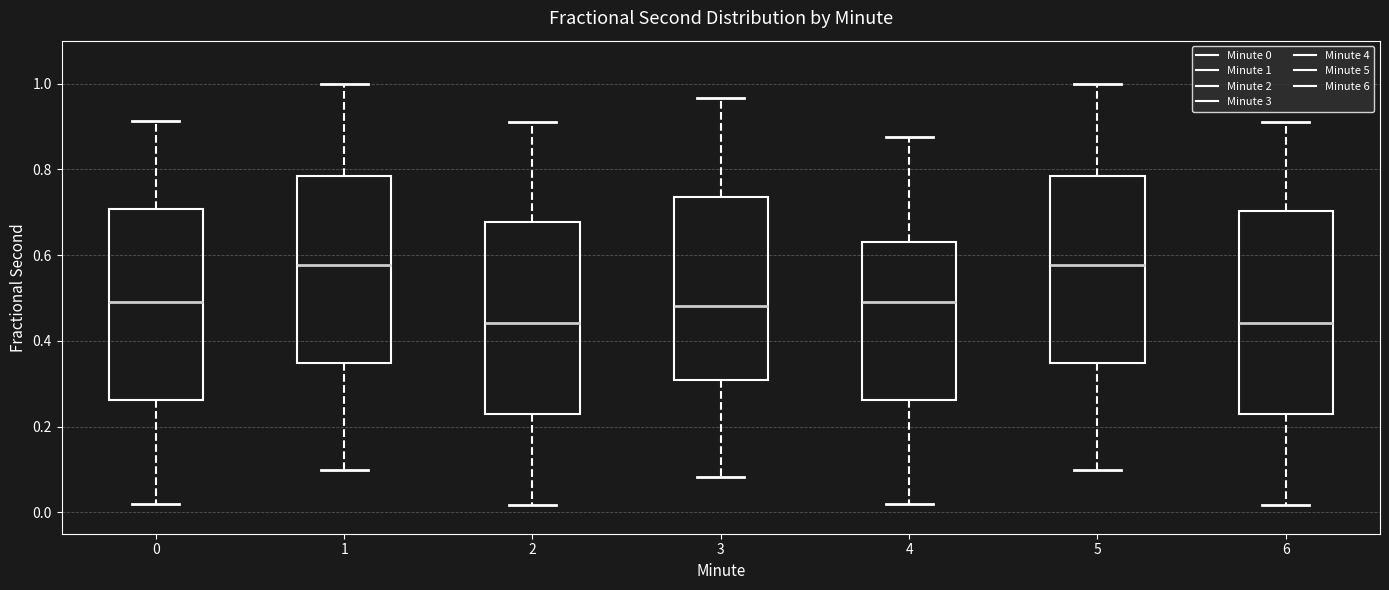

Reading left to right, read every box against the y-axis: the position of its median line, the range the box covers, and the ends of its whiskers. The values are not printed on the chart, so give them approximately, as read against the axis.

0: median 0.48, box 0.26 to 0.70, whiskers 0.02 to 0.92
1: median 0.58, box 0.34 to 0.78, whiskers 0.10 to 1.00
2: median 0.44, box 0.22 to 0.68, whiskers 0.02 to 0.90
3: median 0.48, box 0.30 to 0.74, whiskers 0.08 to 0.96
4: median 0.48, box 0.26 to 0.62, whiskers 0.02 to 0.88
5: median 0.58, box 0.34 to 0.78, whiskers 0.10 to 1.00
6: median 0.44, box 0.22 to 0.70, whiskers 0.02 to 0.90